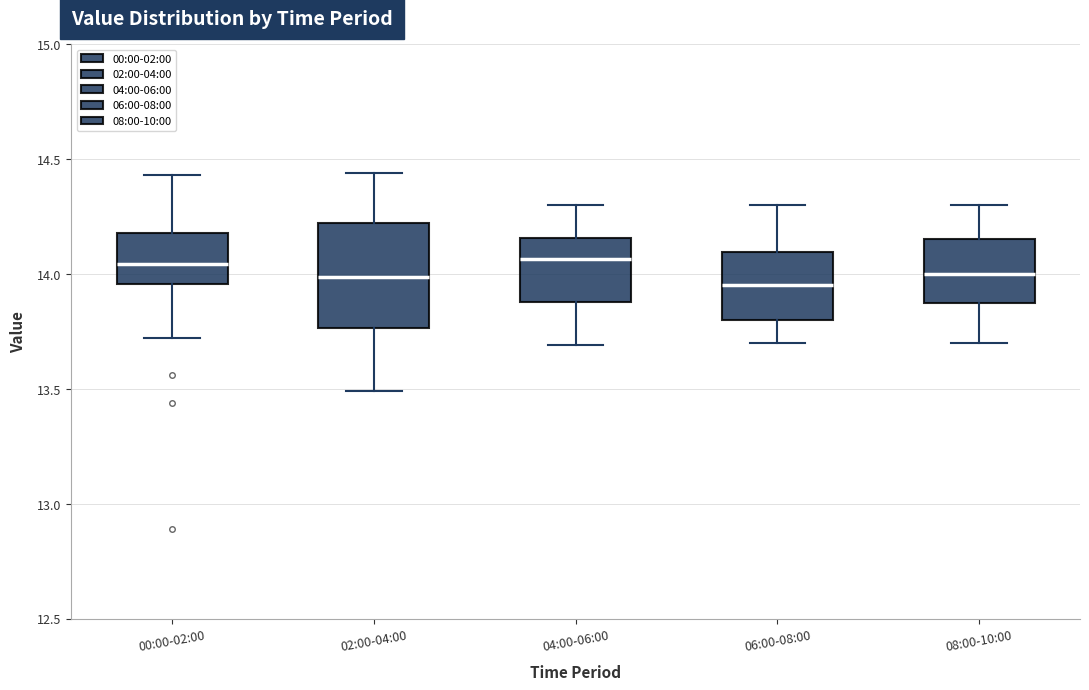

Where does the median line of the box for 00:00-02:00 sit on the y-axis? The values are not printed on the chart, so give them approximately, as read against the axis.

14.05